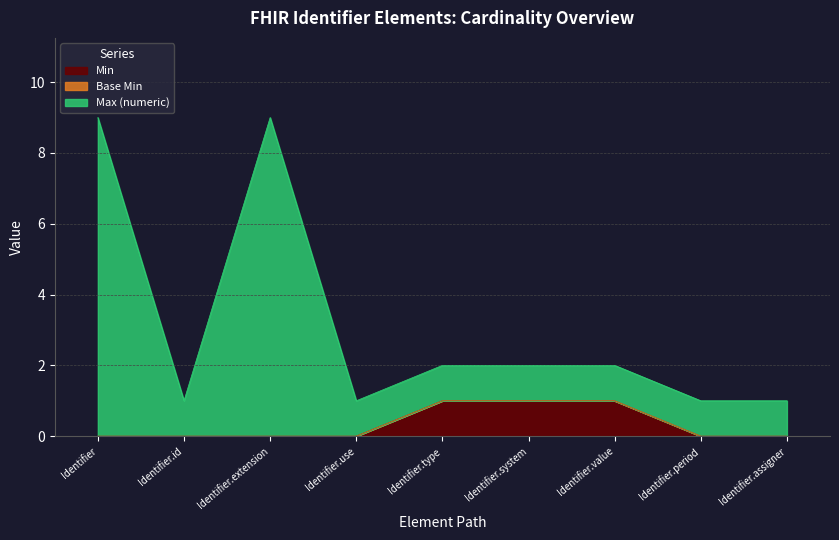

True or false: Min has a value of -1 at Identifier.use.

False